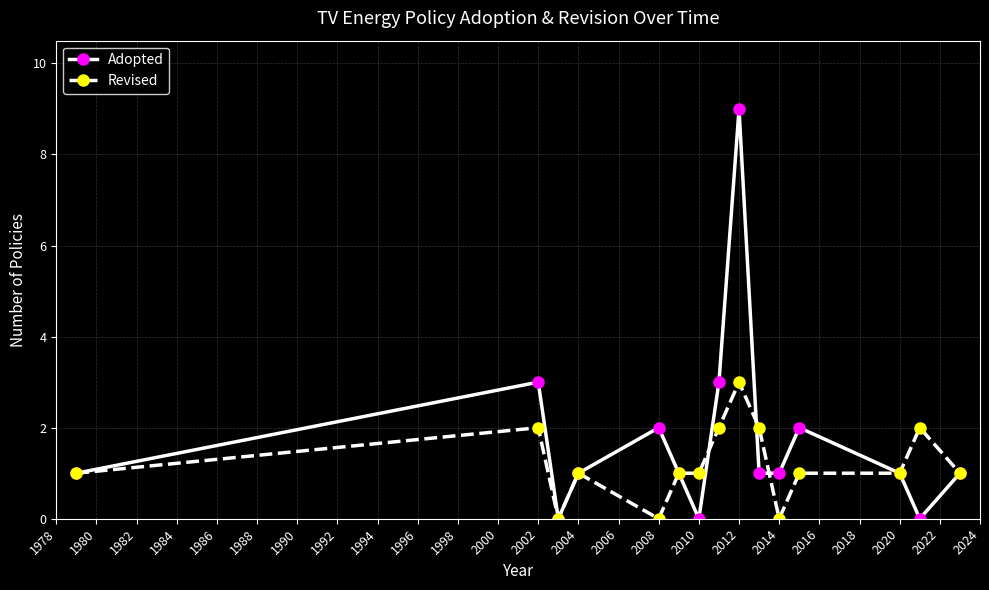

Rank the series by their average value, from highest to lowest.

Adopted, Revised